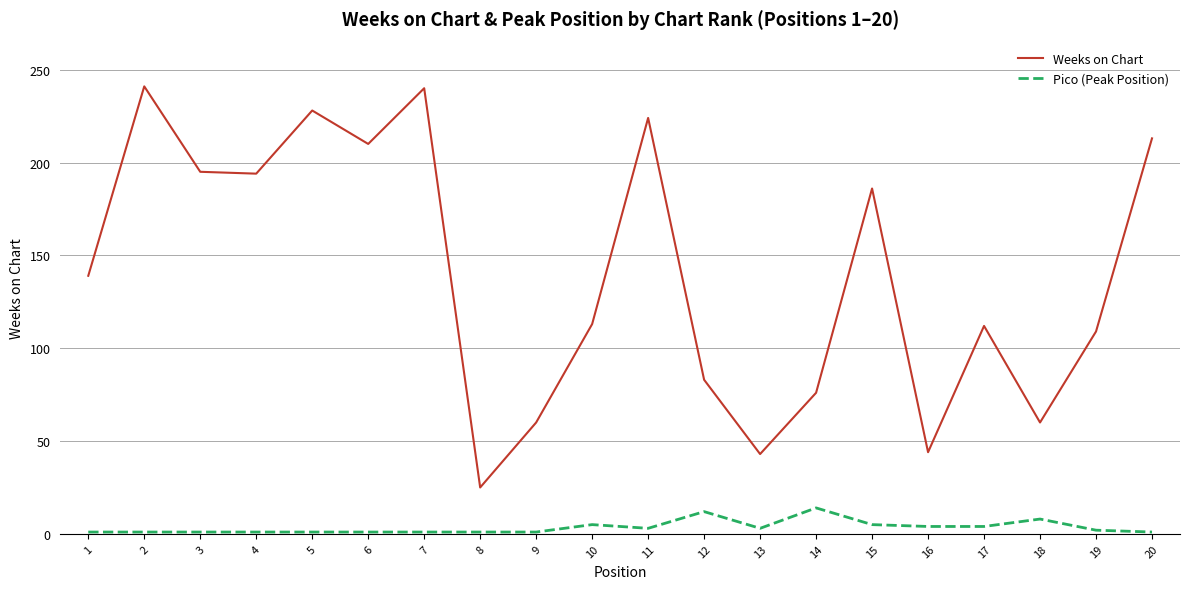

What is the lowest value of the Weeks on Chart series?

25